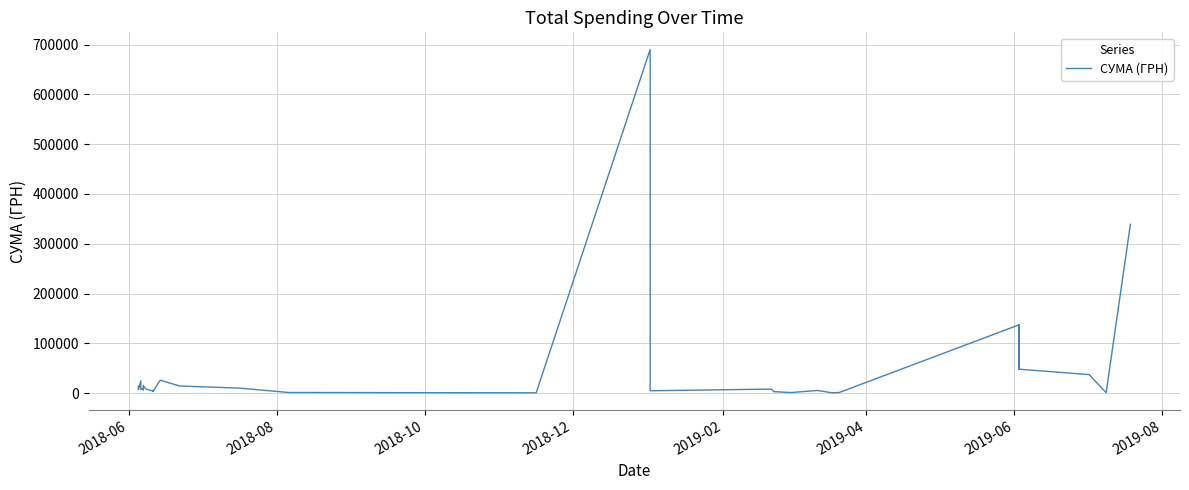

Is it true that the value at 18 is 2237.8?

False